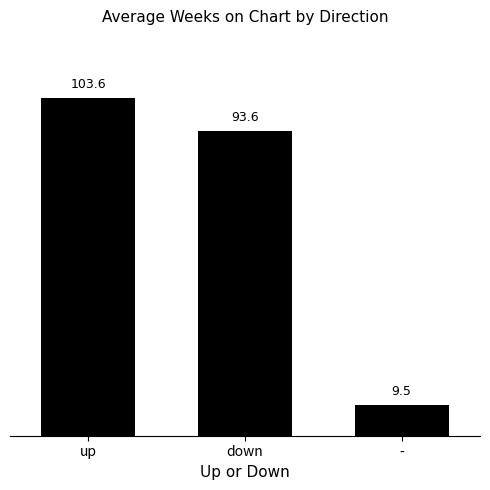

List the labels in order of value, largest first.

up, down, -